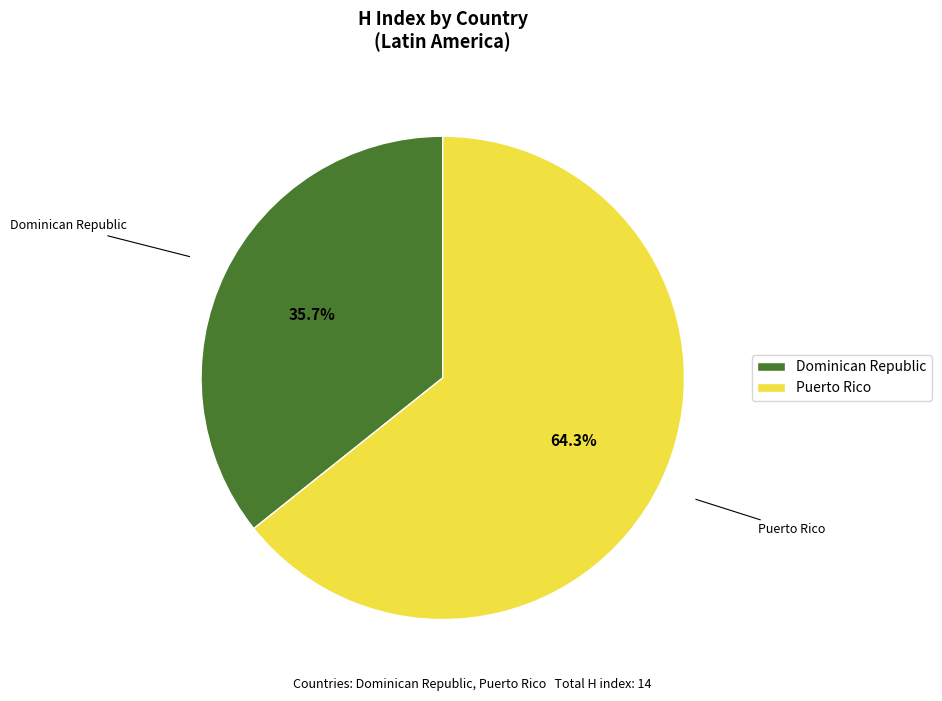

True or false: Puerto Rico accounts for 99% of the total.

False